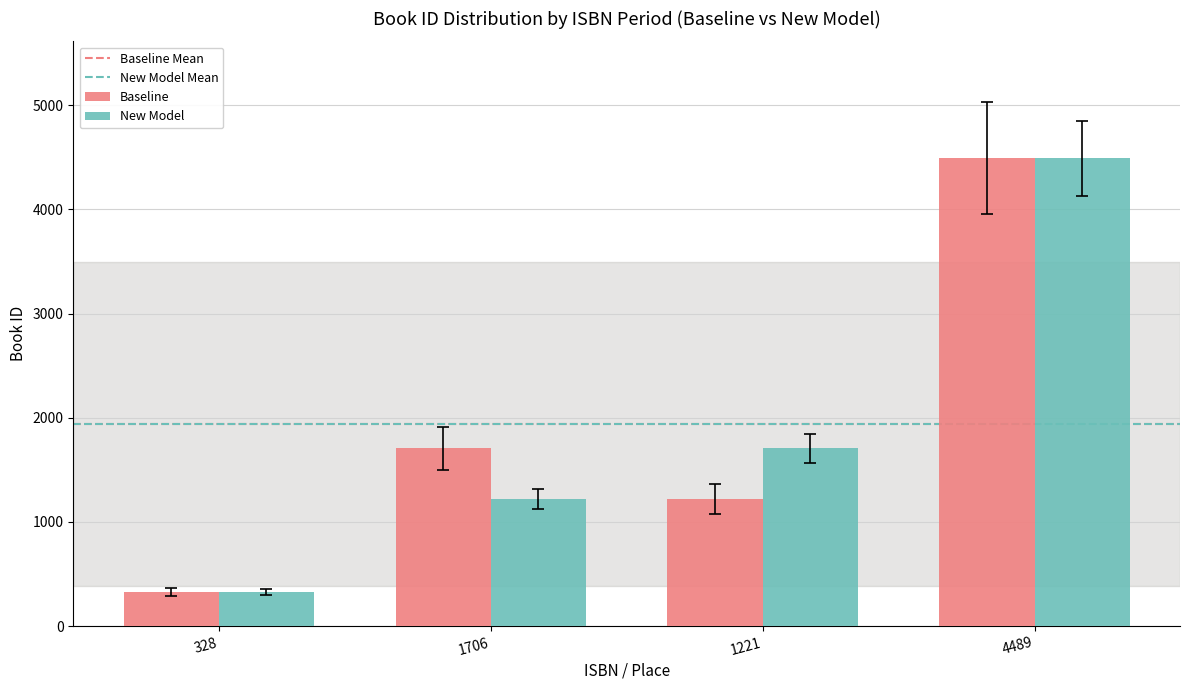

List the labels in order of Baseline value, smallest first.

328, 1221, 1706, 4489